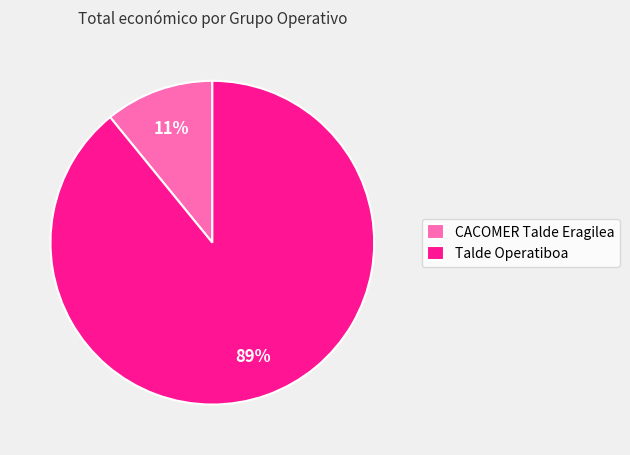

Which has a higher value, CACOMER Talde Eragilea or Talde Operatiboa?

Talde Operatiboa